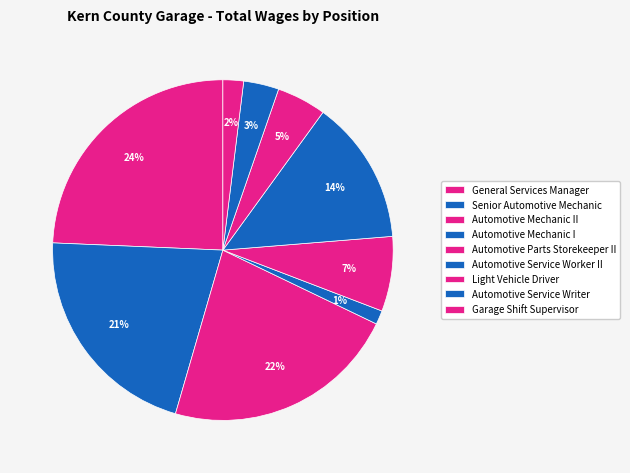

Does Automotive Service Worker II account for over 50% of the chart?

No